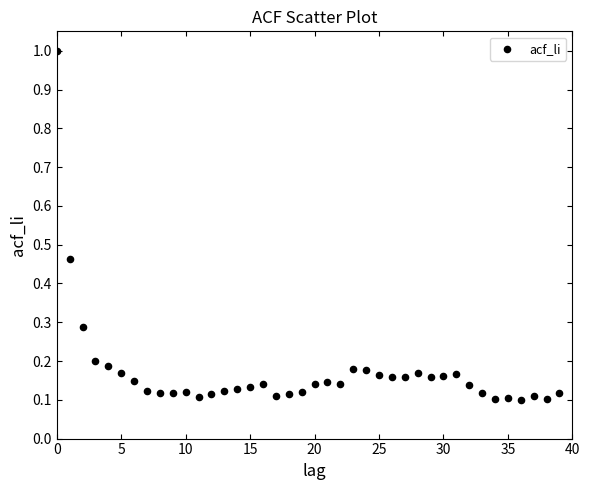

What is the range of Y values (max minus min)?

0.9